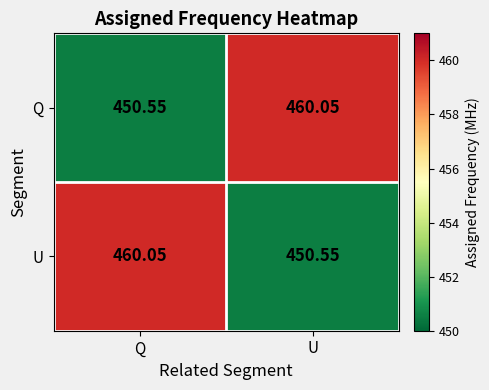

At which label is Q closest to 455?

Q